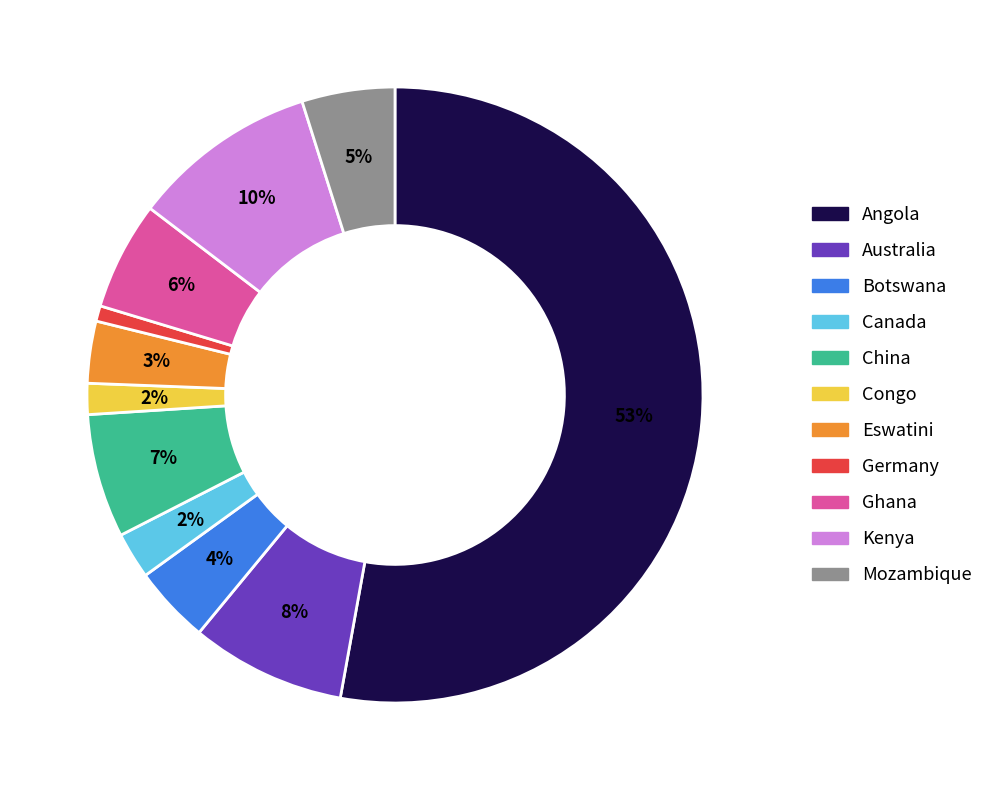

To the nearest percent, what is the combined percentage of Canada and Germany?

3%